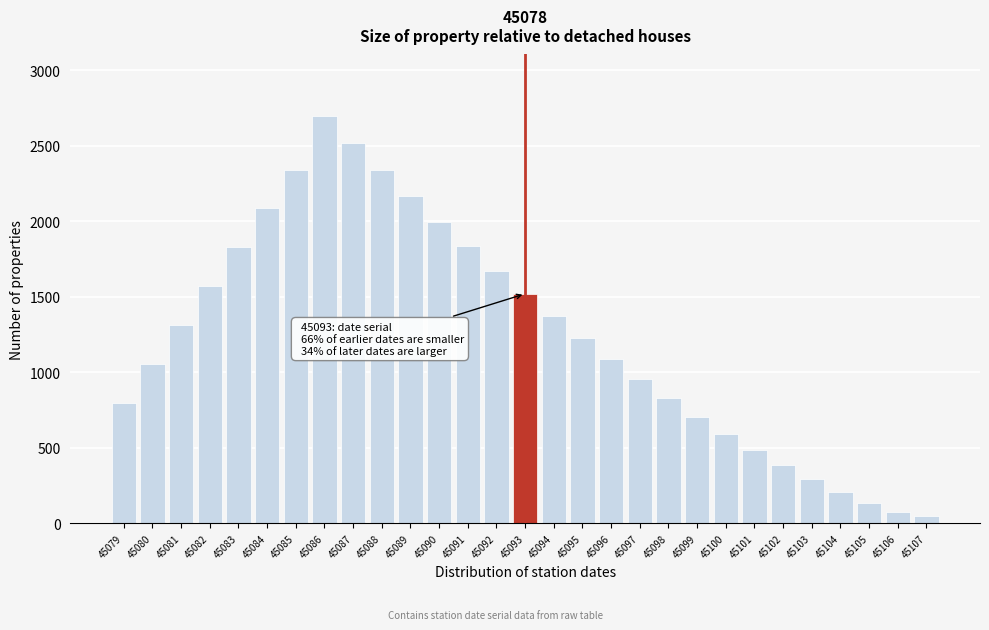

What is the maximum value shown in the chart?

2700